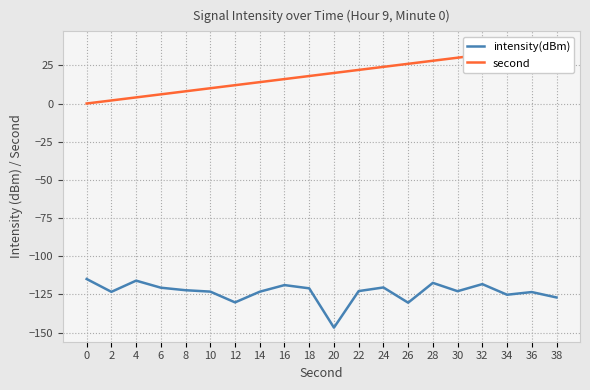

What is the sum of all intensity(dBm) values?

-2468.4